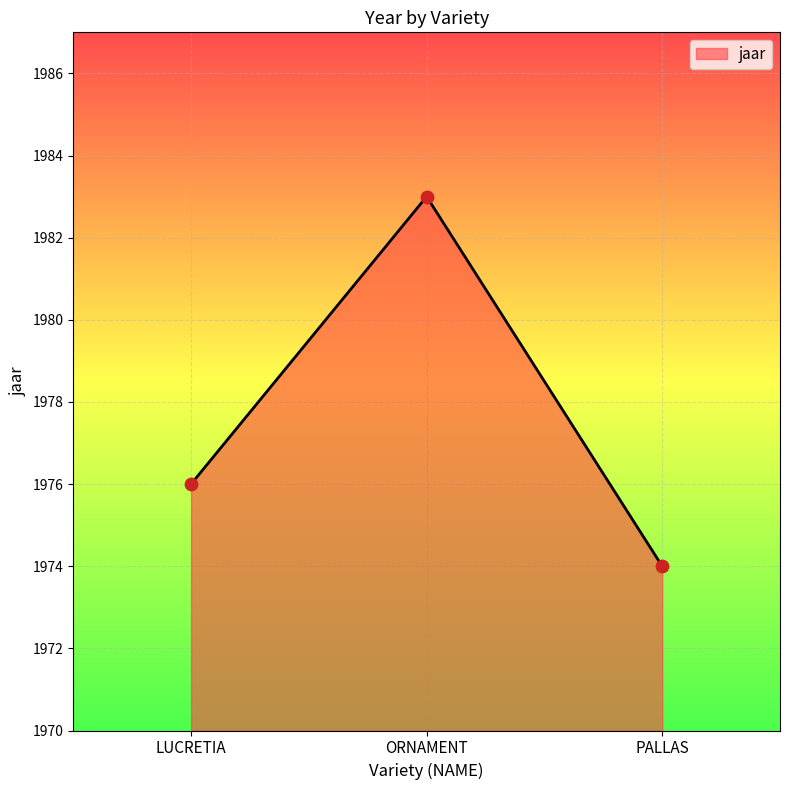

Between LUCRETIA and PALLAS, which is larger?

LUCRETIA